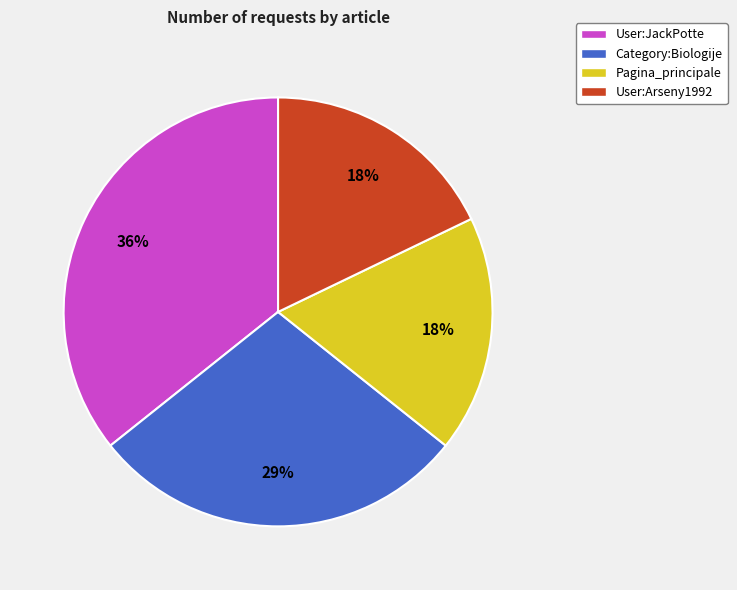

What percentage is the Pagina_principale slice, to the nearest percent?

18%